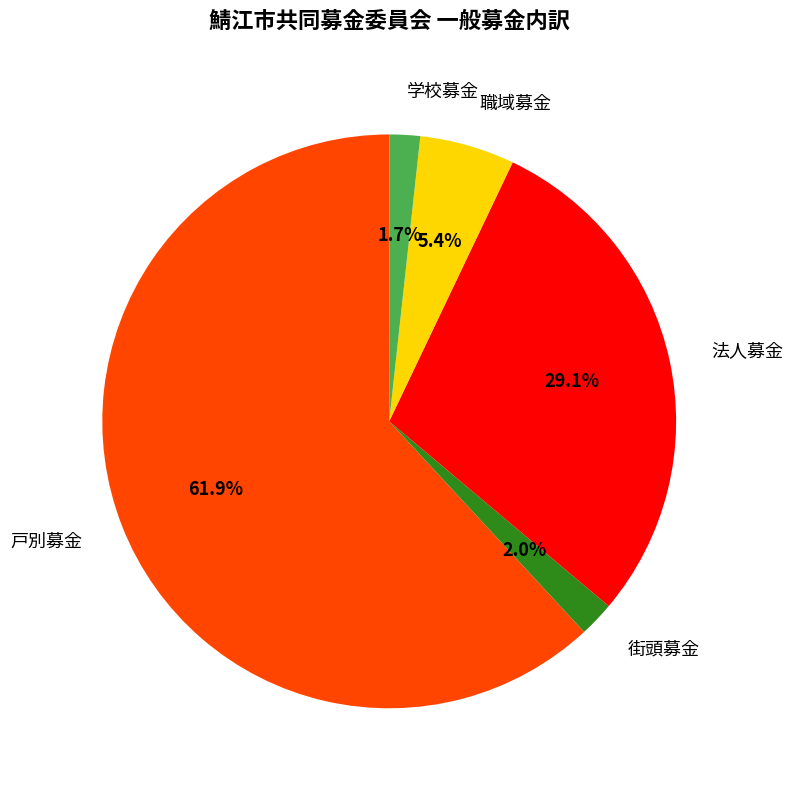

To the nearest percent, what percentage of the pie is 職域募金?

5%